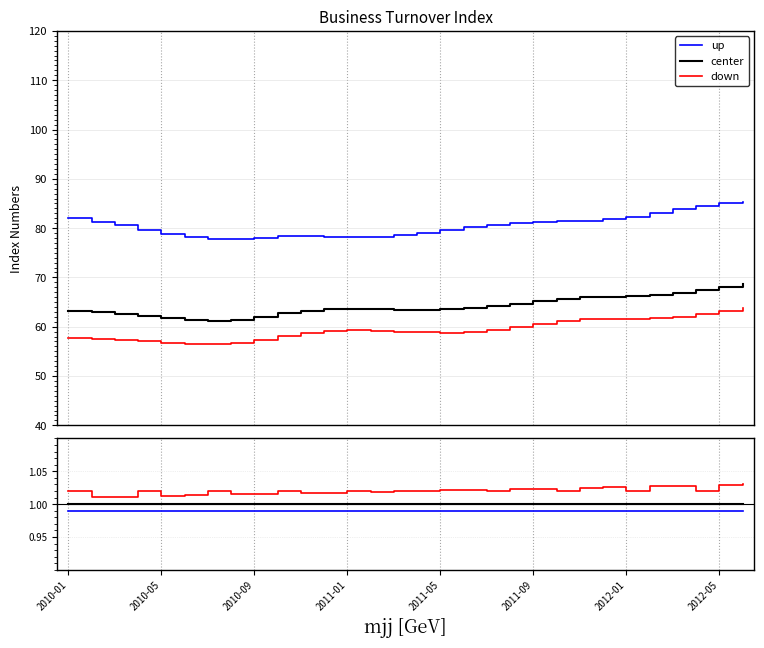

At how many categories does at least one series exceed 1?

30